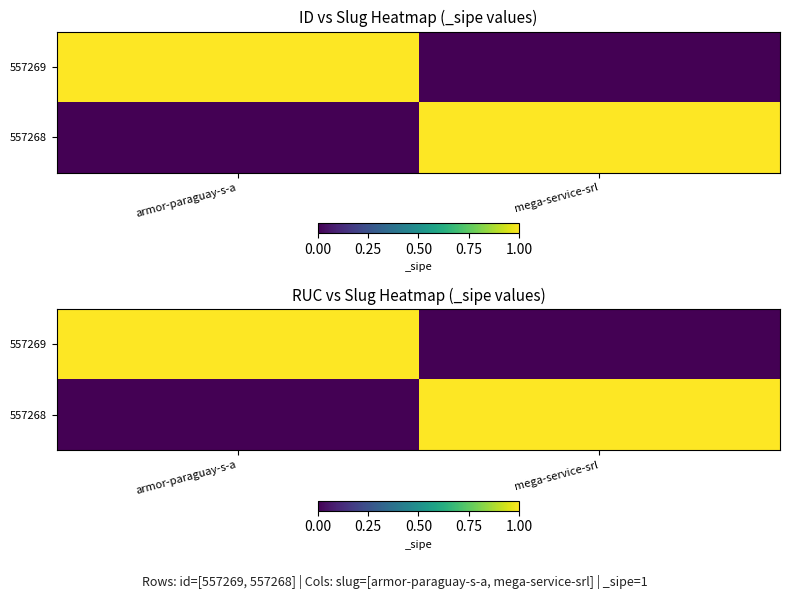

At which category does the chart reach its minimum across all series?

mega-service-srl